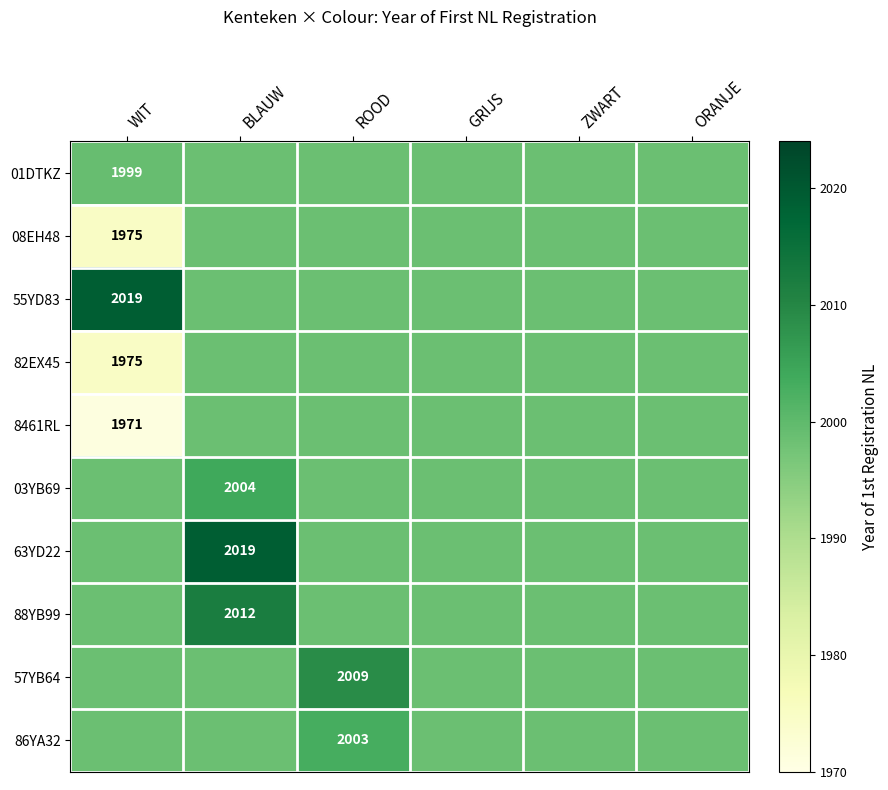

The 08EH48 series shows 1975.0 at WIT. True or false?

True